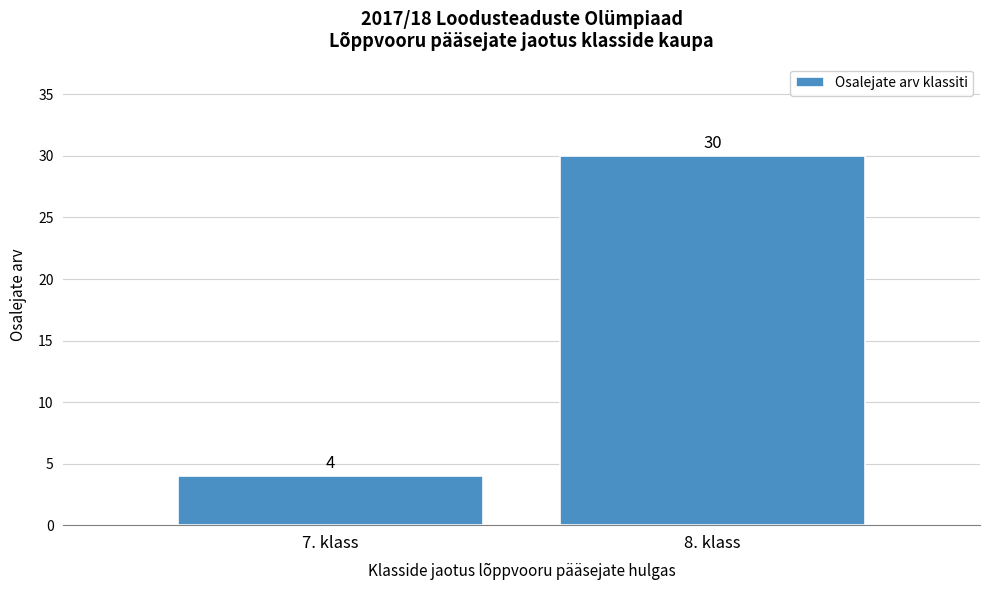

Reading left to right, list all the values displayed in this chart.

7. klass=4	8. klass=30